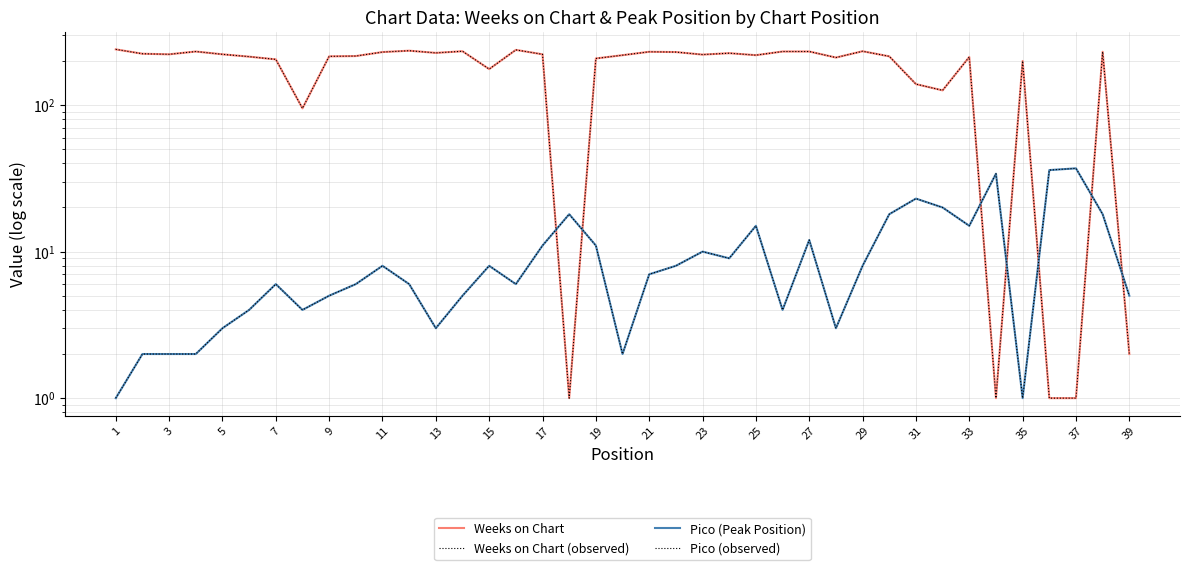

Where does the Weeks on Chart series first go above 219?

1